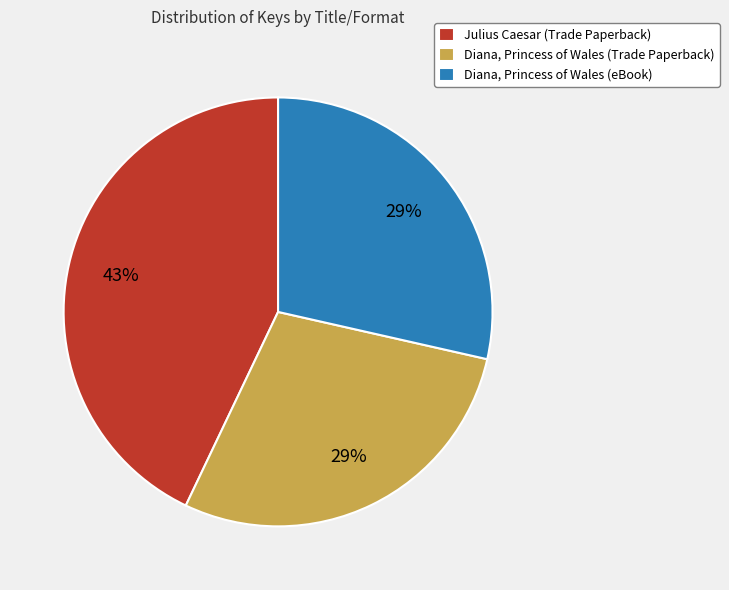

To the nearest percent, what is the combined percentage of Diana, Princess of Wales (eBook) and Diana, Princess of Wales (Trade Paperback)?

57%